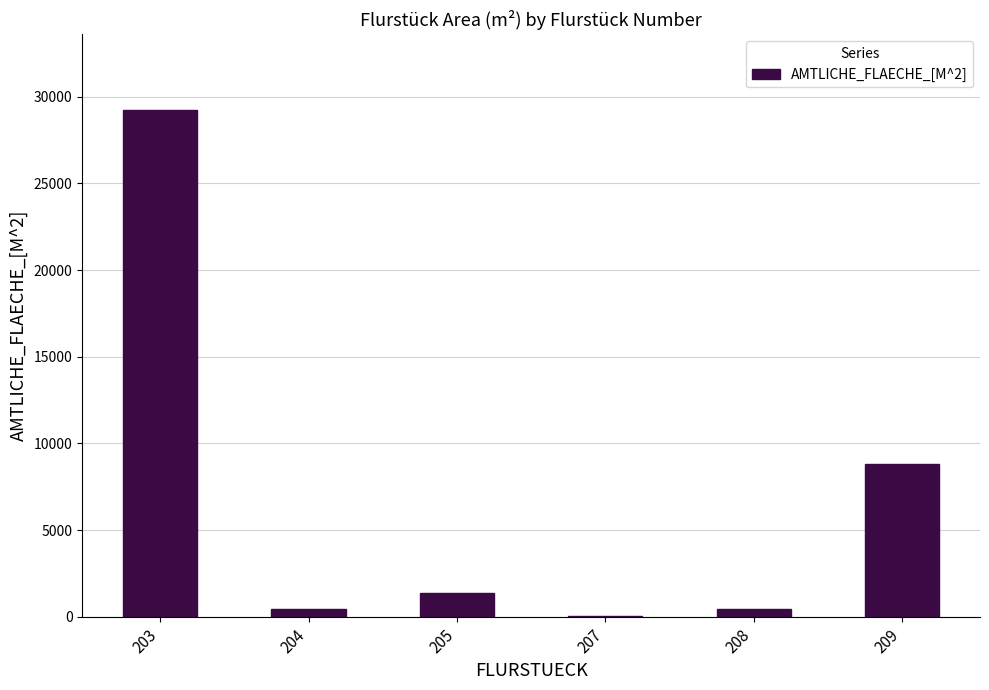

What is the greatest value displayed?

29224